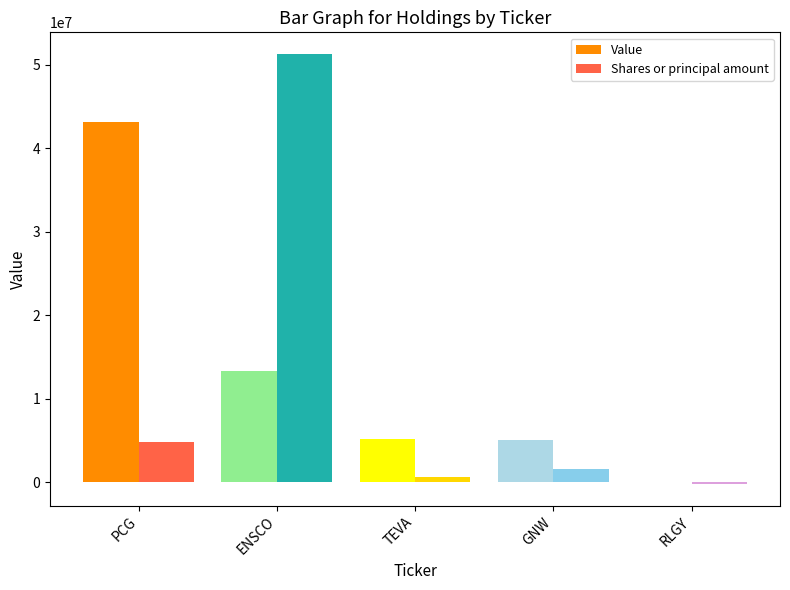

Are the bars horizontal?

No